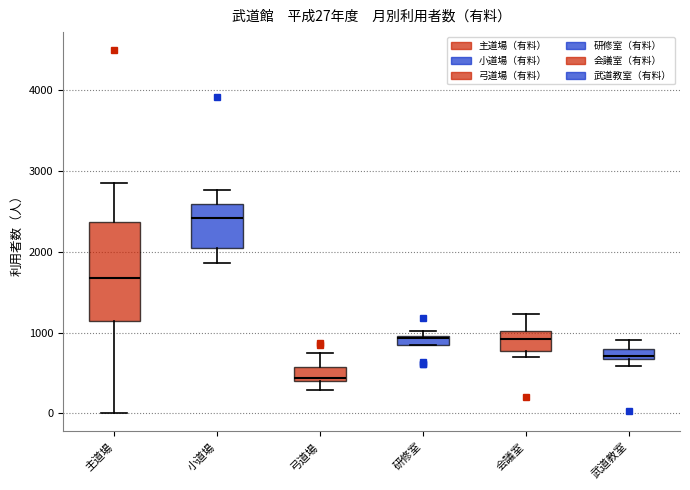

Which box has the lowest median line?

弓道場